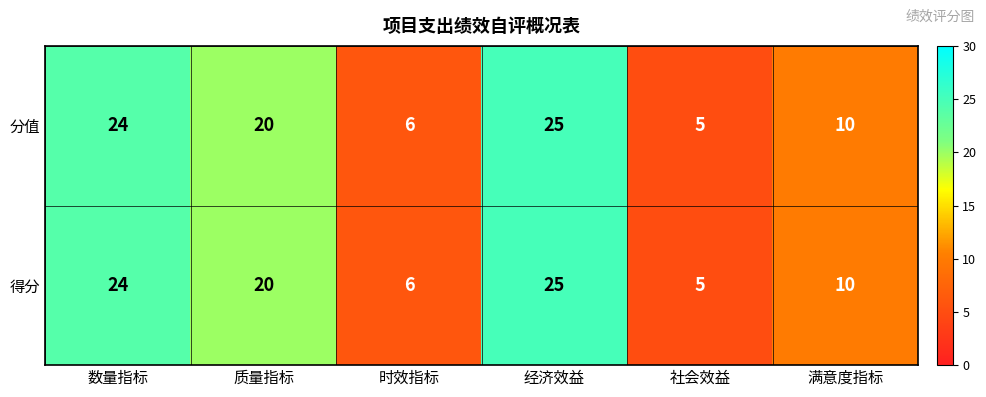

What is the greatest value displayed?

25